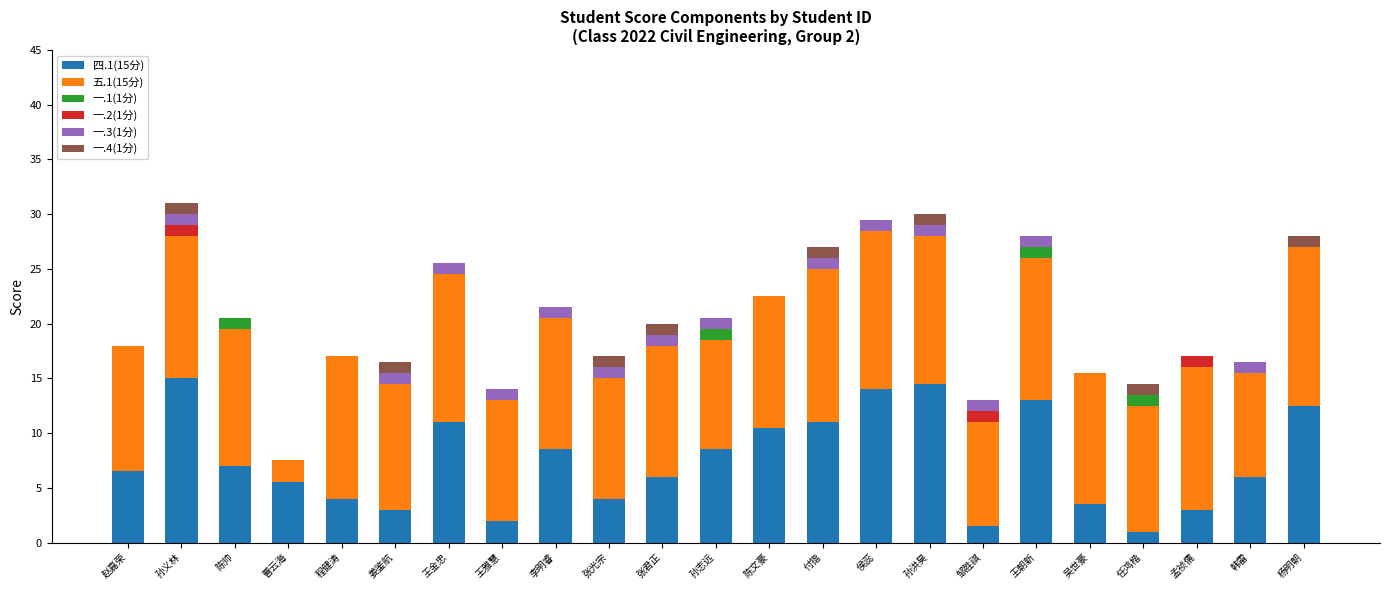

What is the total value across all series at 曹云海?

7.5